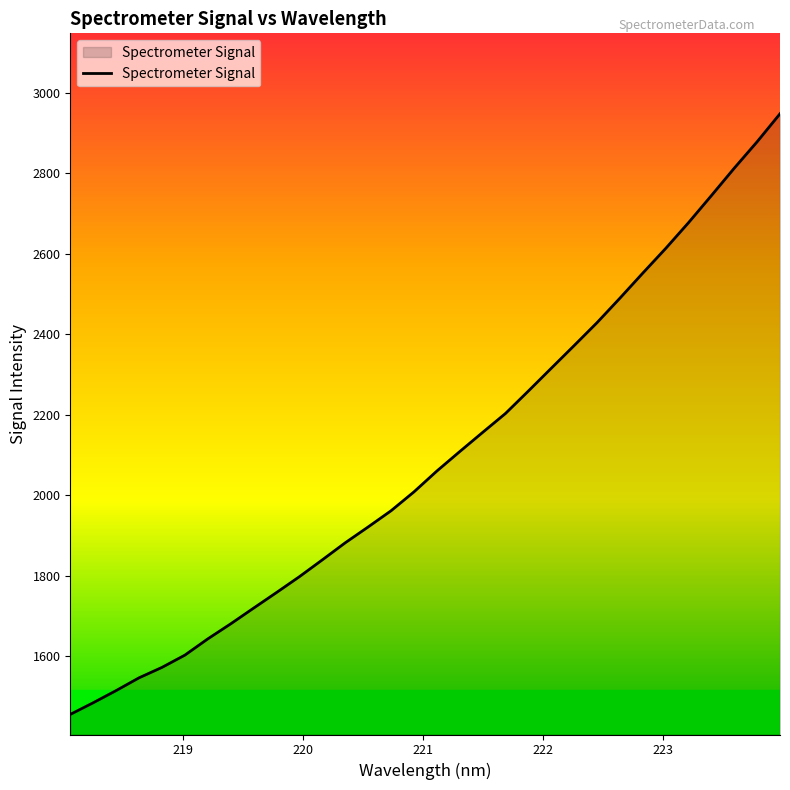

What is the difference between the maximum and minimum values?

1493.5